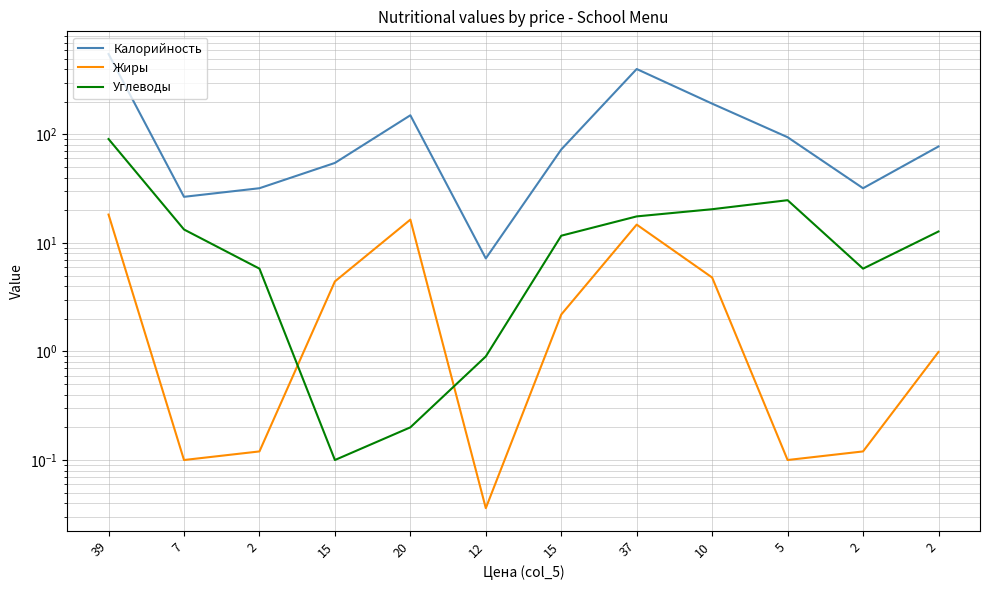

What is the label of the 4th point from the right?

10